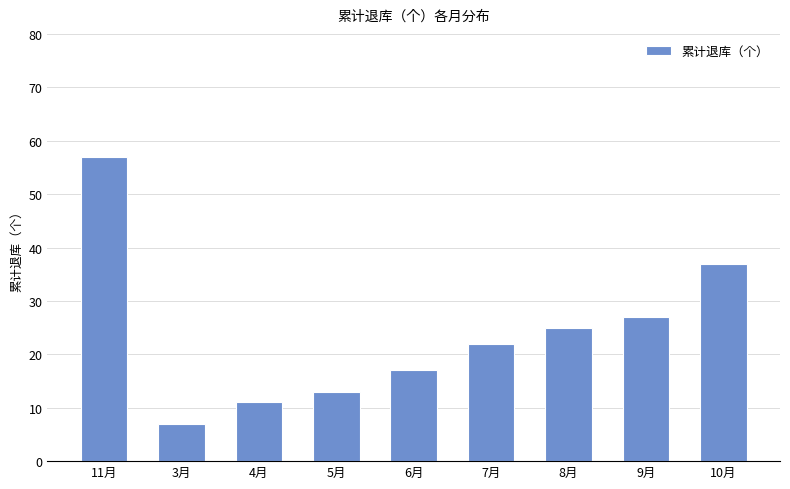

The value at 9月 is 27. True or false?

True